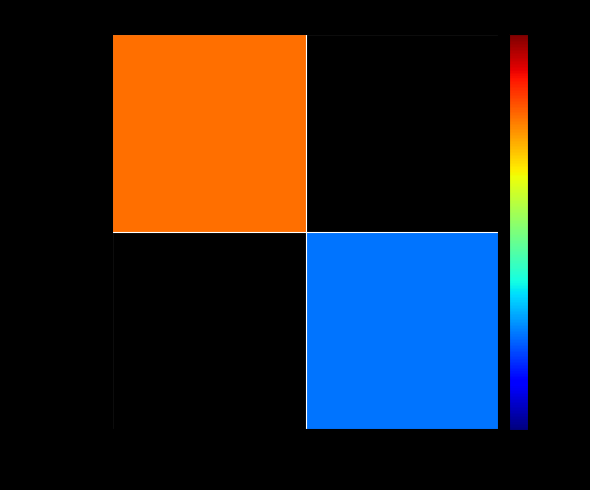

Which series has the widest spread of values?

ffd5a0fe…